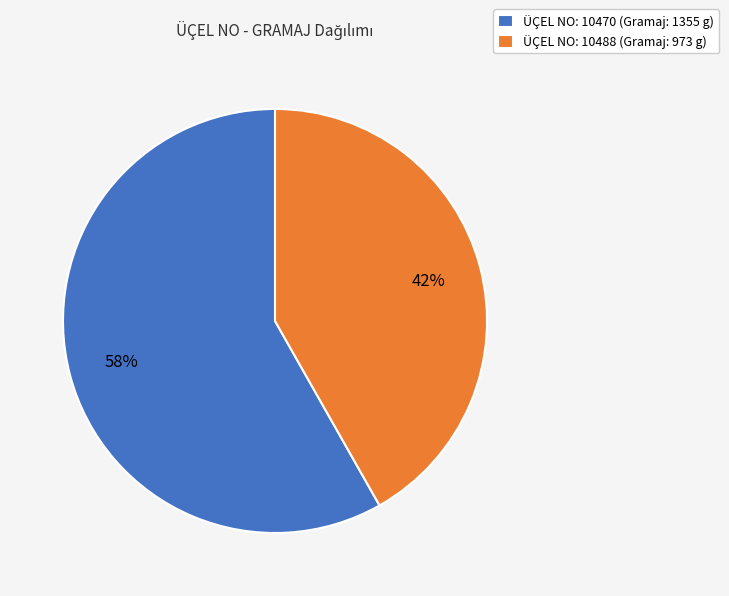

Between ÜÇEL NO: 10488 (Gramaj: 973 g) and ÜÇEL NO: 10470 (Gramaj: 1355 g), which is larger?

ÜÇEL NO: 10470 (Gramaj: 1355 g)